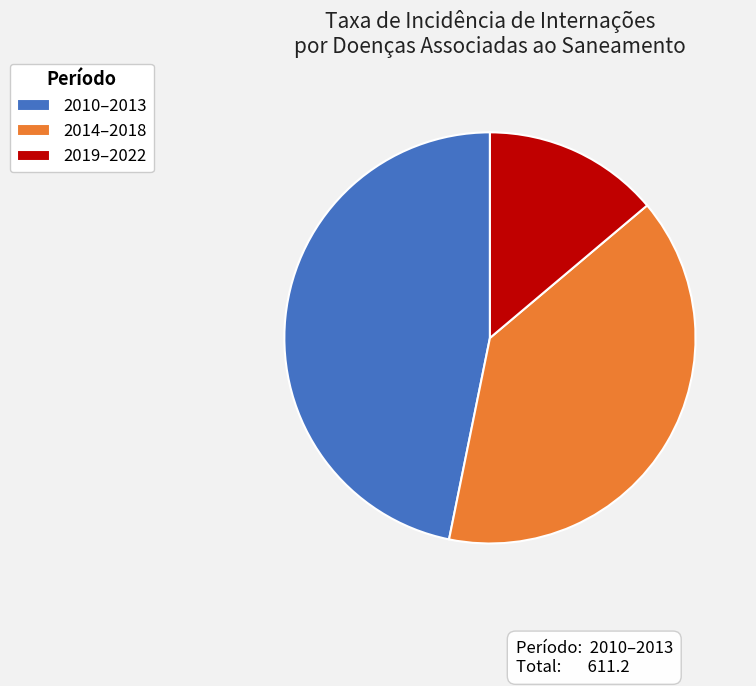

Is there a majority slice in this chart?

No